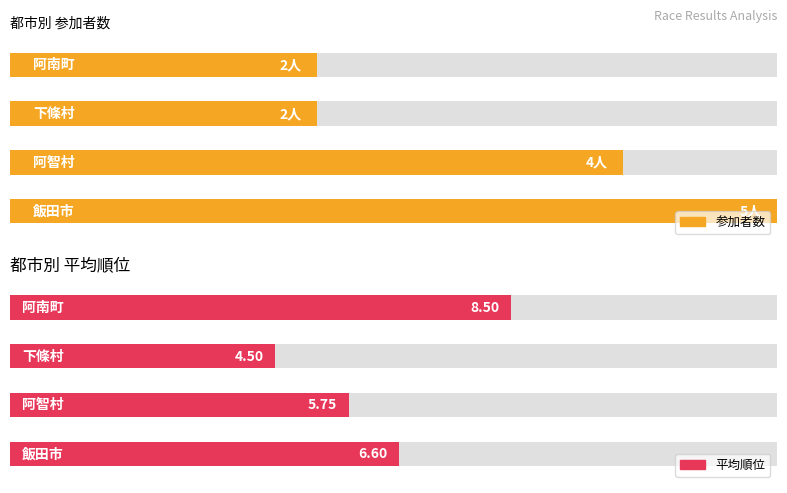

Where is count nearest to the value 3?

阿智村